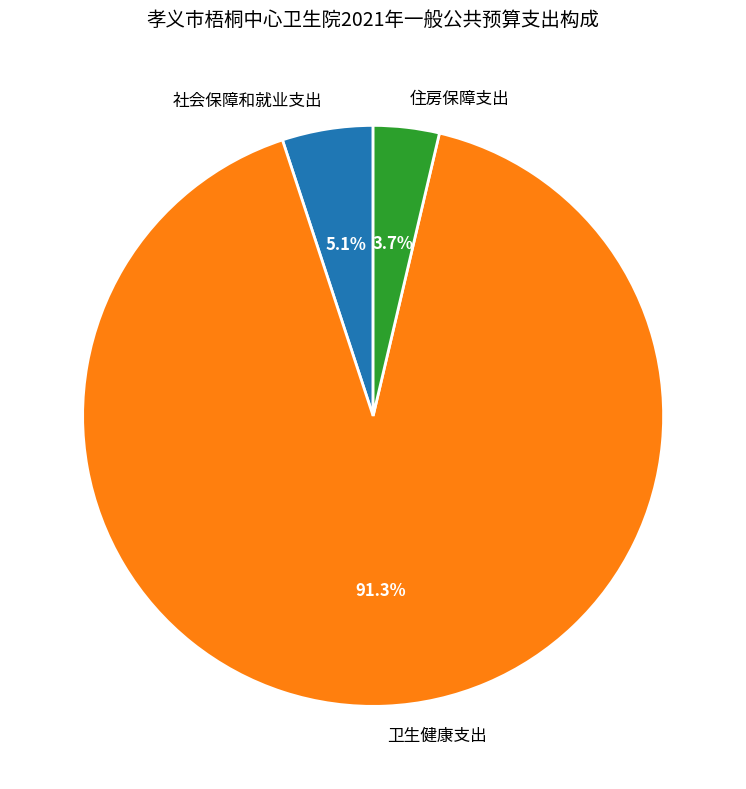

What percentage is the 卫生健康支出 slice, to the nearest percent?

91%